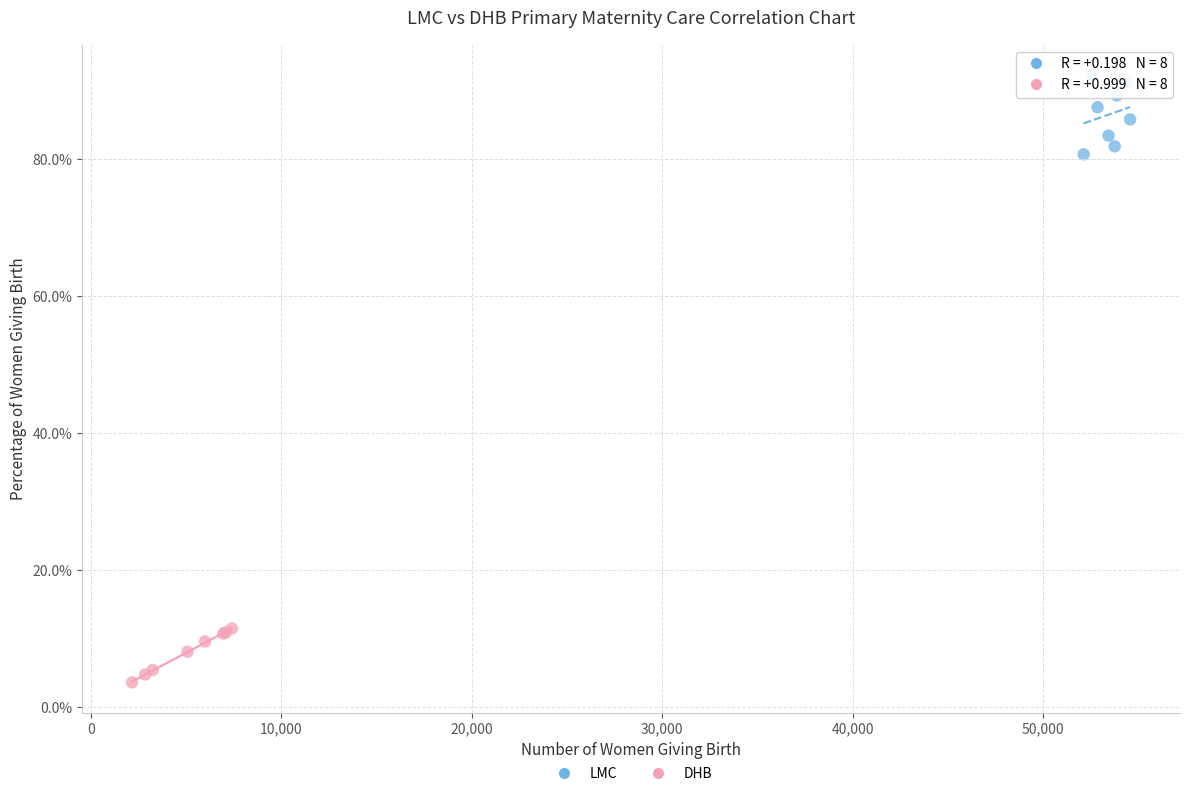

Which series reaches the maximum Y coordinate?

LMC